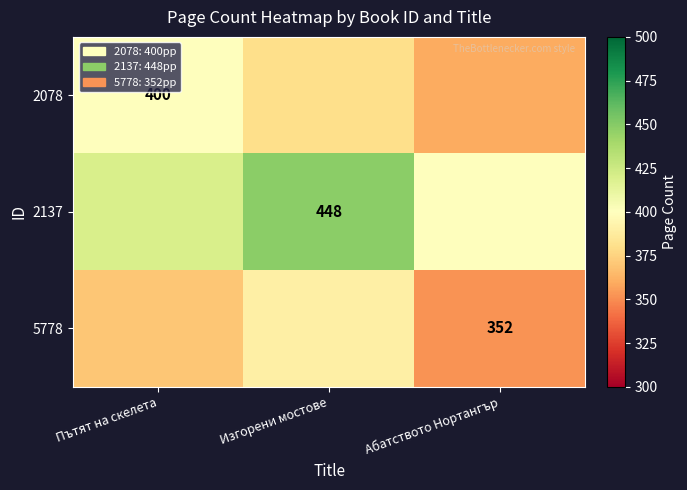

Is it true that 2078 equals 623 at Пътят на скелета?

False